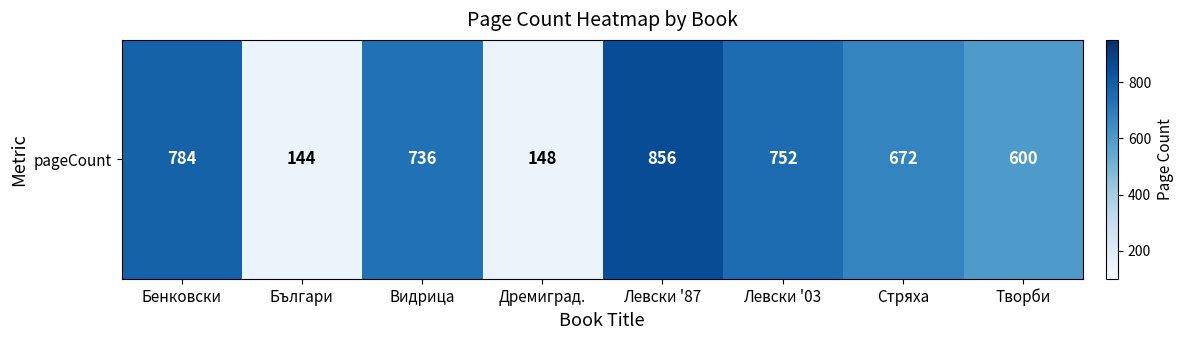

What is the minimum value shown in the chart?

144